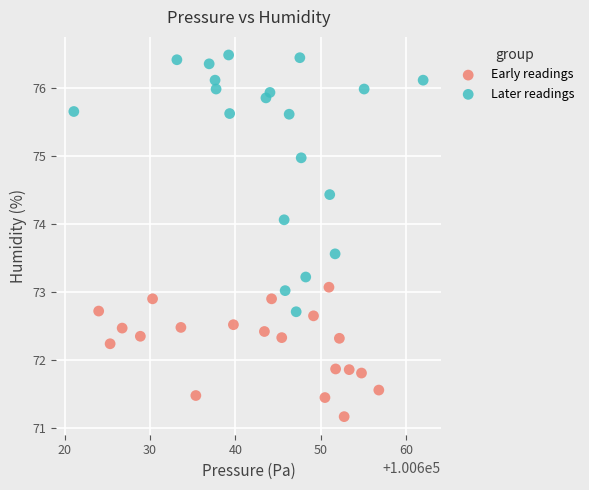

Which series reaches the maximum Y coordinate?

Later readings